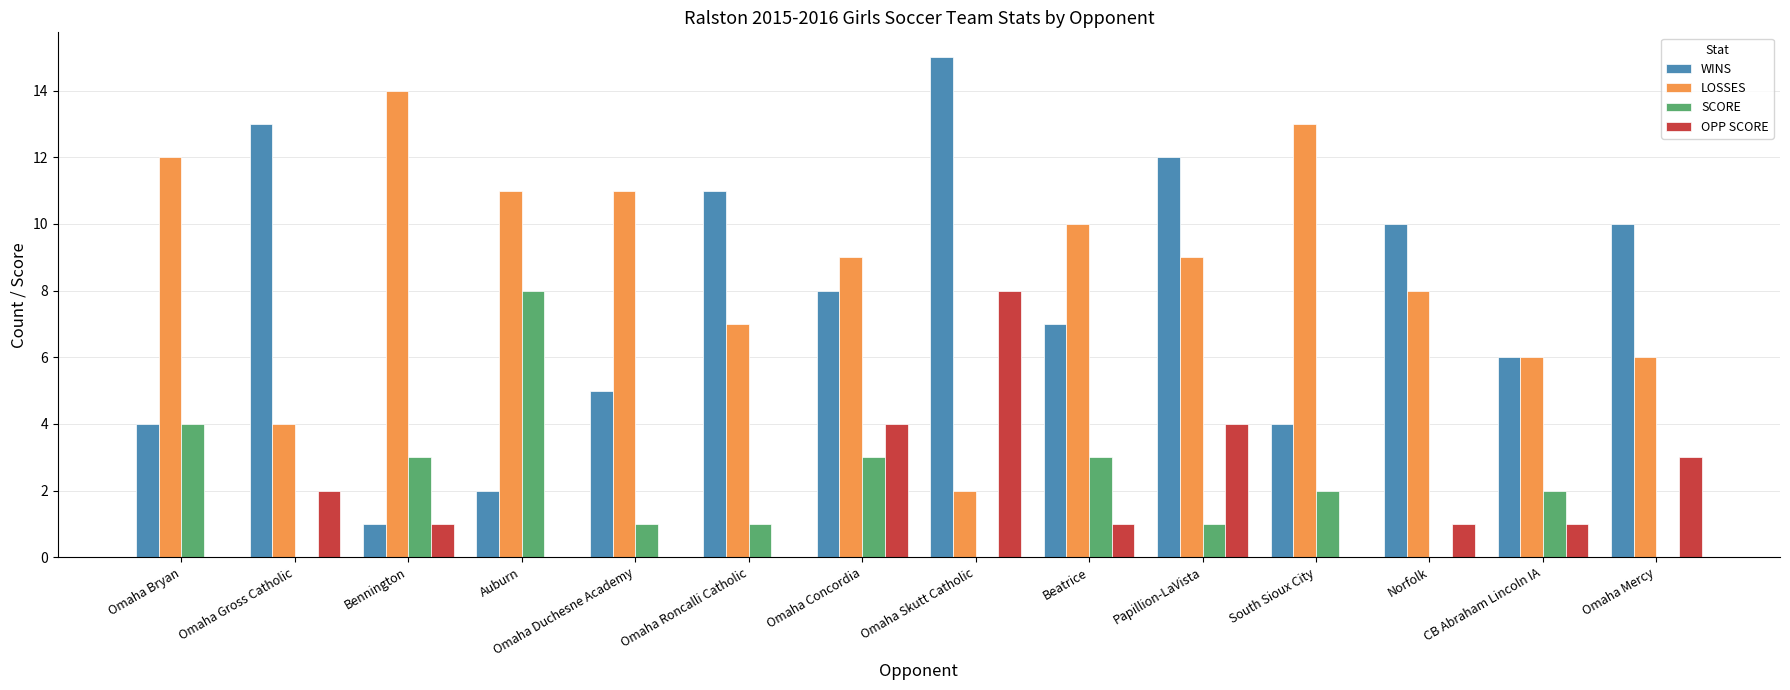

Reading left to right, list all the values displayed in this chart.

WINS: 4	13	1	2	5	11	8	15	7	12	4	10	6	10
LOSSES: 12	4	14	11	11	7	9	2	10	9	13	8	6	6
SCORE: 4	0	3	8	1	1	3	0	3	1	2	0	2	0
OPP SCORE: 0	2	1	0	0	0	4	8	1	4	0	1	1	3